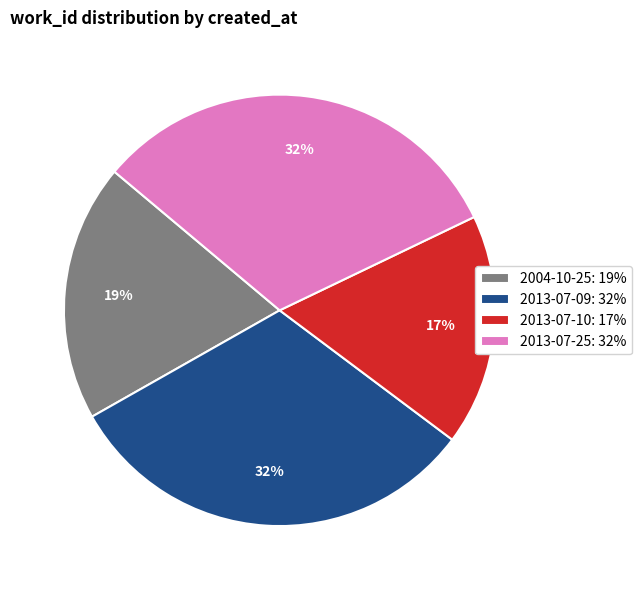

To the nearest percent, what percentage of the pie is 2013-07-10?

17%